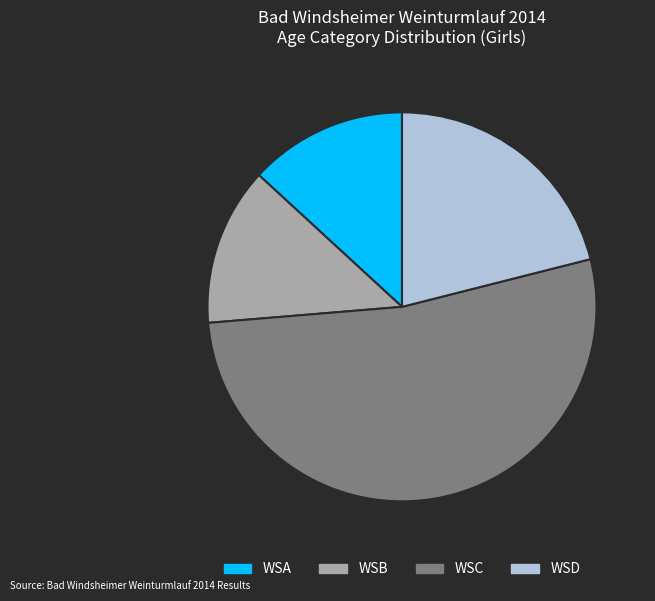

Approximately how many times larger is the value at WSC compared to WSB?

4.0